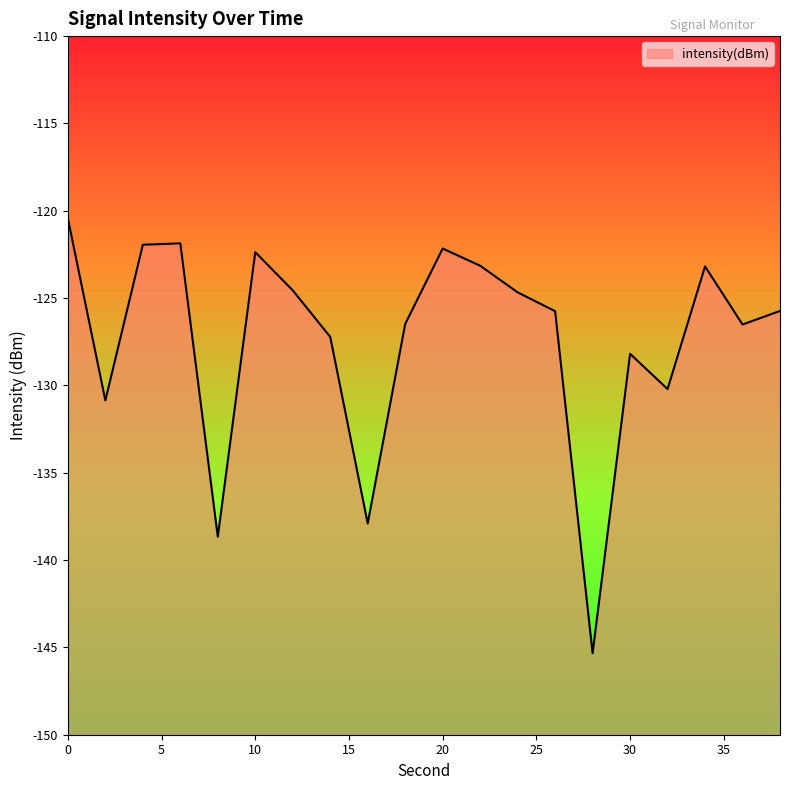

Rank the categories by value from lowest to highest.

28, 8, 16, 2, 32, 30, 14, 36, 18, 26, 38, 24, 12, 34, 22, 10, 20, 4, 6, 0